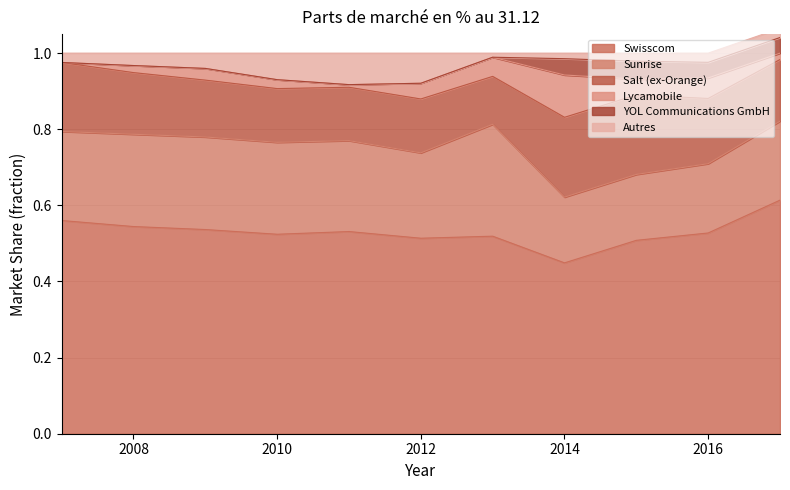

Reading right to left, transcribe all the data shown in this chart.

Swisscom: 2017=0.6	2016=0.5	2015=0.5	2014=0.4	2013=0.5	2012=0.5	2011=0.5	2010=0.5	2009=0.5	2008=0.5	2007=0.6
Sunrise: 2017=0.2	2016=0.2	2015=0.2	2014=0.2	2013=0.3	2012=0.2	2011=0.2	2010=0.2	2009=0.2	2008=0.2	2007=0.2
Salt (ex-Orange): 2017=0.2	2016=0.2	2015=0.2	2014=0.2	2013=0.1	2012=0.1	2011=0.1	2010=0.1	2009=0.1	2008=0.2	2007=0.2
Lycamobile: 2017=0.0	2016=0.1	2015=0.0	2014=0.1	2013=0.1	2012=0.0	2011=0.0	2010=0.0	2009=0.0	2008=0.0	2007=0.0
YOL Communications GmbH: 2017=0.0	2016=0.0	2015=0.0	2014=0.0	2013=0.0	2012=0.0	2011=0.0	2010=0.0	2009=0.0	2008=0.0	2007=0.0
Autres: 2017=0.0	2016=0.0	2015=0.0	2014=0.0	2013=0.0	2012=0.1	2011=0.1	2010=0.1	2009=0.0	2008=0.0	2007=0.0